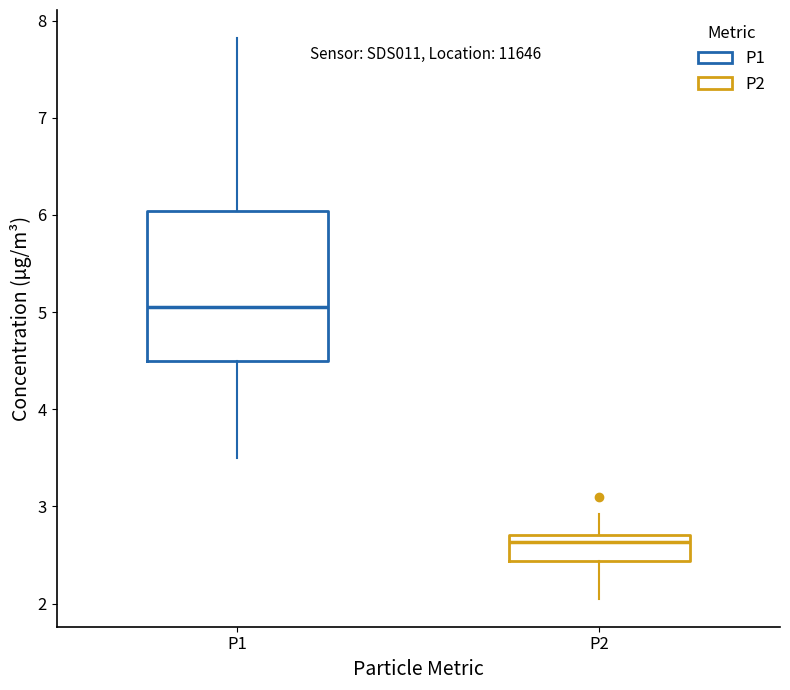

Reading left to right, read every box against the y-axis: the position of its median line, the range the box covers, and the ends of its whiskers. The values are not printed on the chart, so give them approximately, as read against the axis.

P1: median 5.1, box 4.5 to 6.0, whiskers 3.5 to 7.8
P2: median 2.6, box 2.4 to 2.7, whiskers 2.1 to 2.9